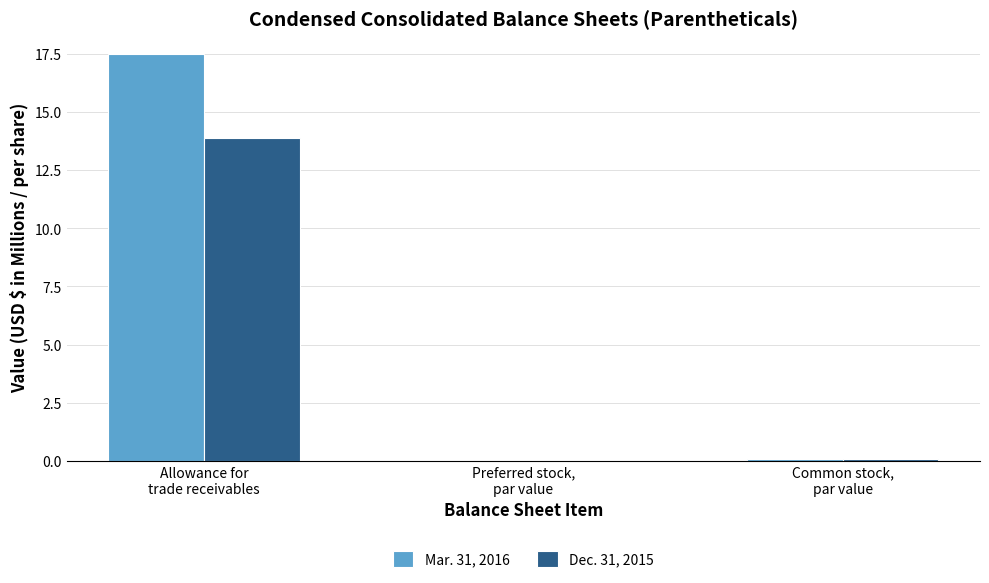

What is the highest value of the Dec. 31, 2015 series?

13.9